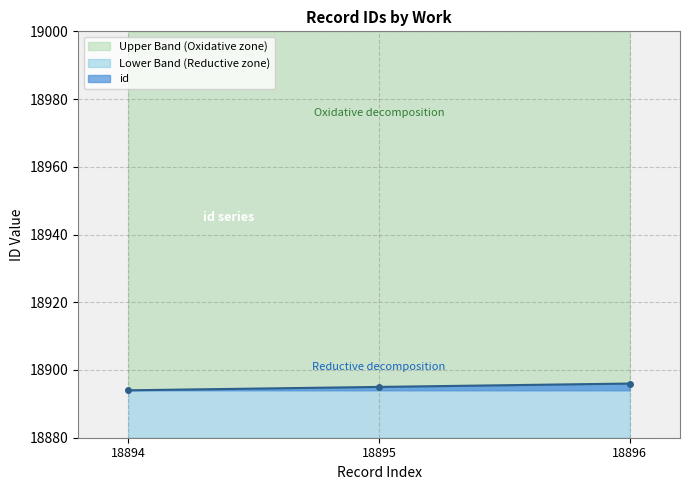

The chart shows a value of 30493 at 18896. True or false?

False